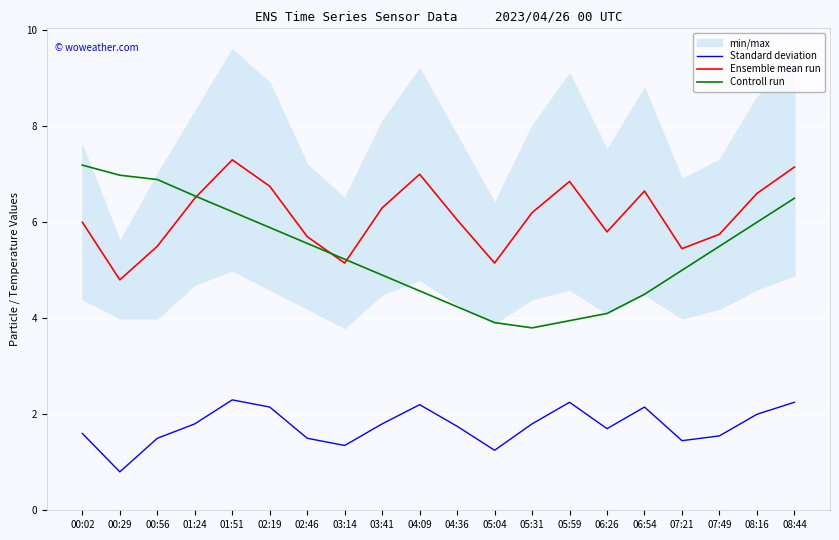

True or false: Standard deviation and Ensemble mean run cross at least once.

False